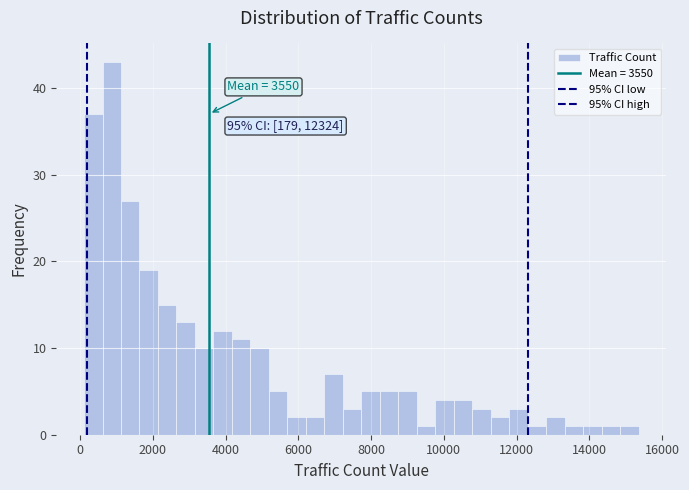

Around what value on the x-axis is the tallest bar? Give the approximate position of its centre, as read against the axis.

800